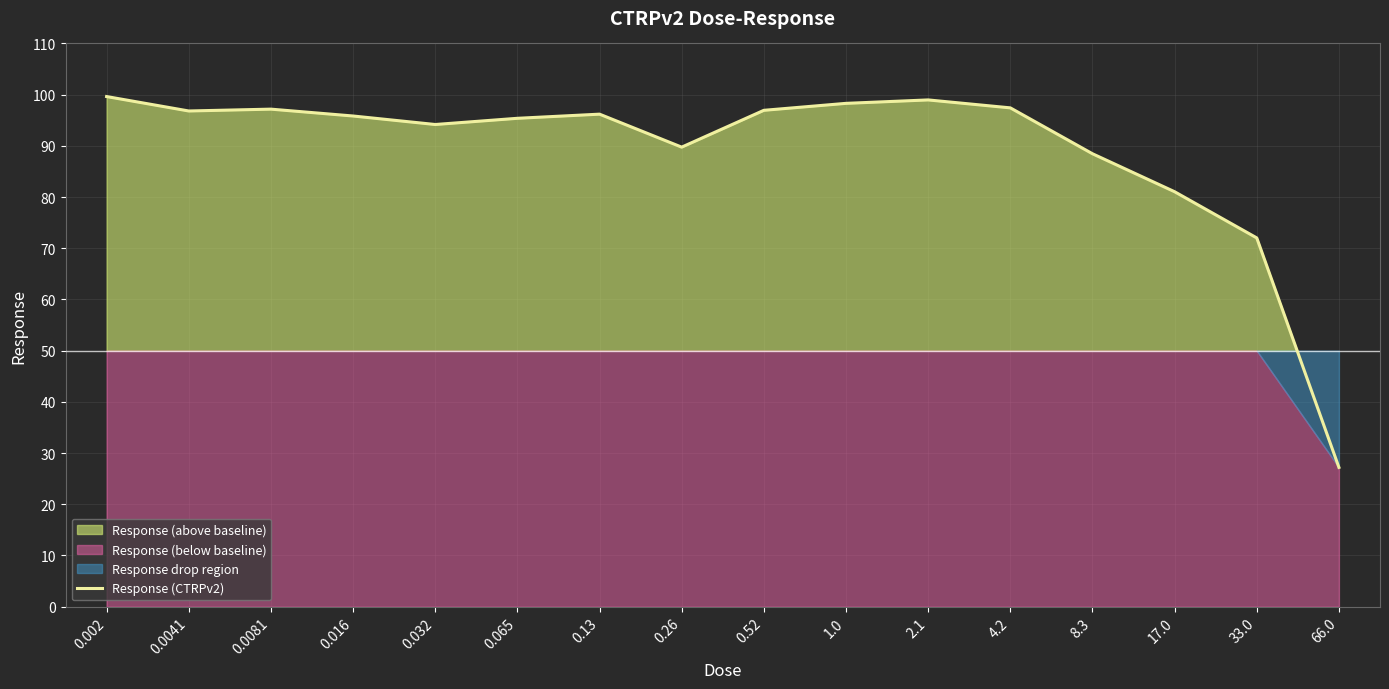

How many lines are shown in the chart?

1